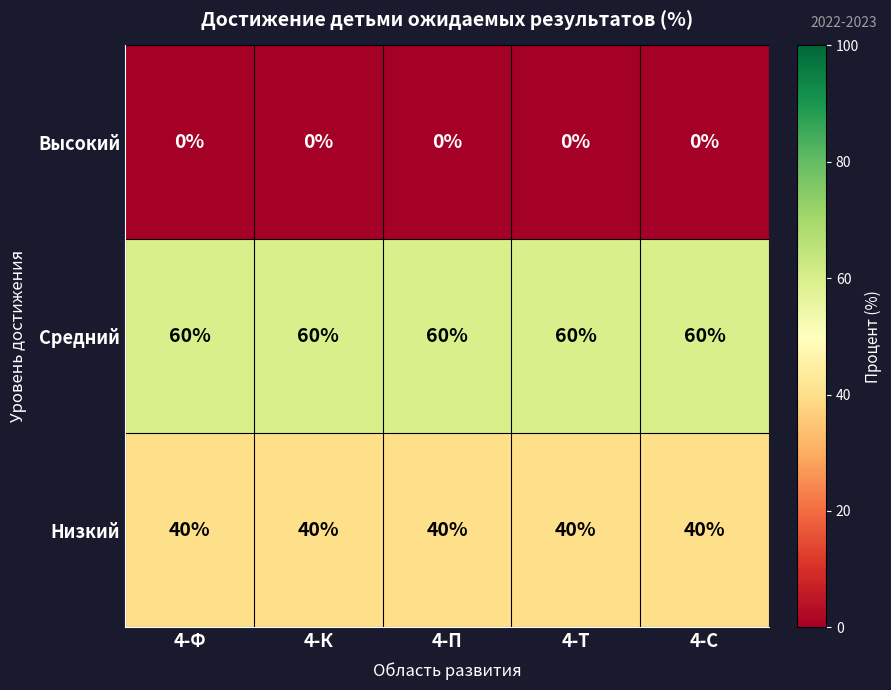

Which series has the largest total across all categories?

Средний